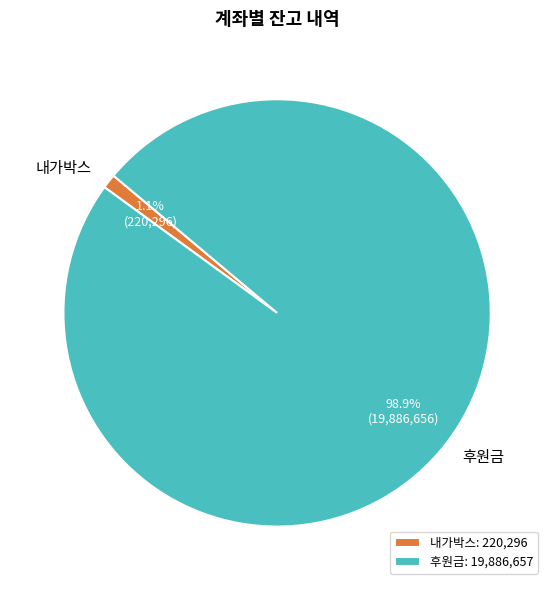

What percentage is the 후원금 slice, to the nearest percent?

99%